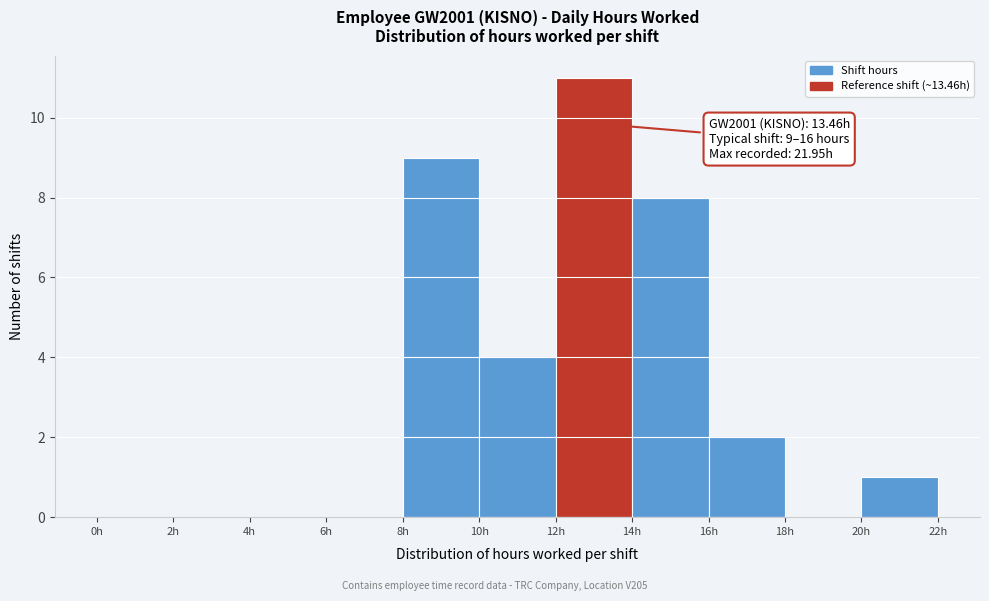

Which range on the x-axis has the tallest bar?

12 to 14